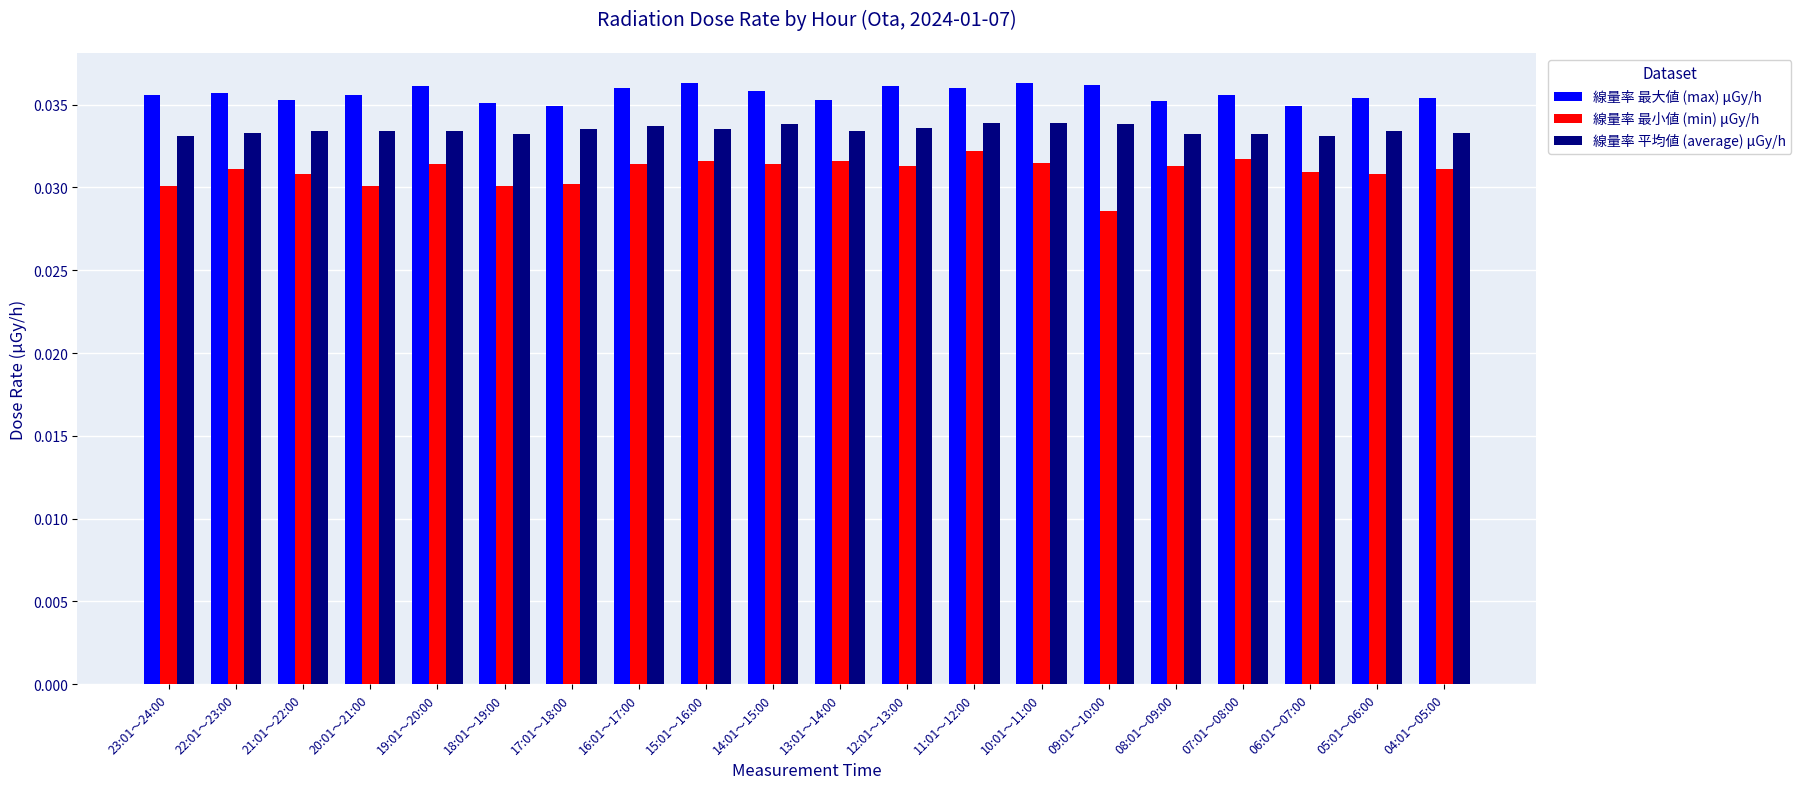

List the series in order of their overall mean, lowest first.

線量率 最小値 (min) μGy/h, 線量率 平均値 (average) μGy/h, 線量率 最大値 (max) μGy/h